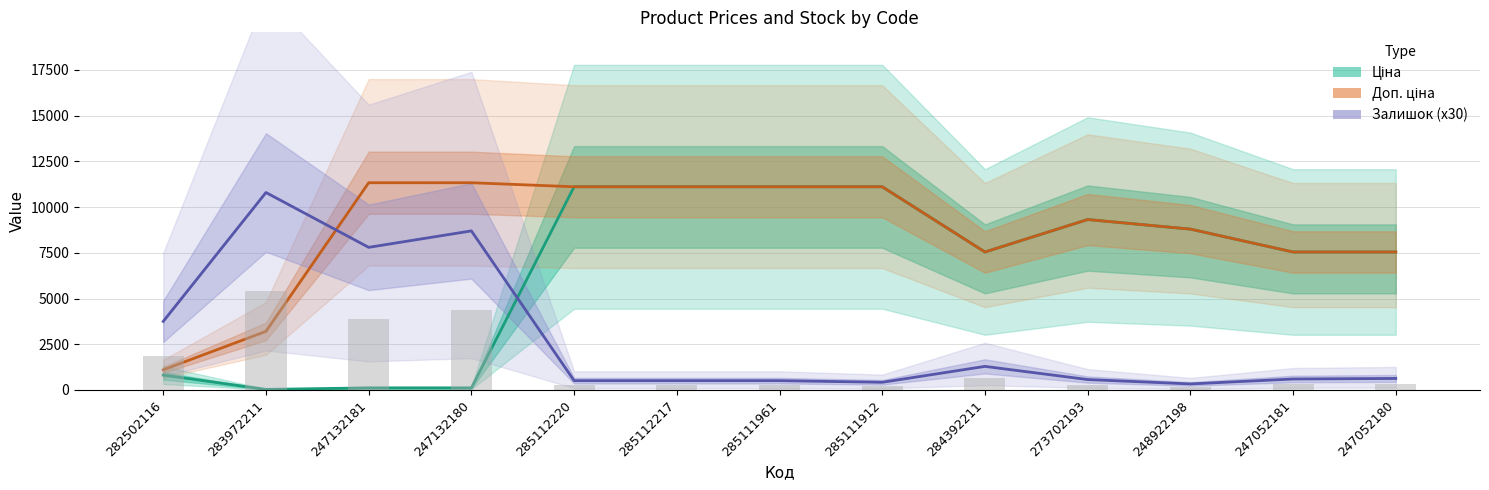

Reading left to right, what are all the values shown in this chart?

Ціна: 813.0	32.0	113.3	113.3	11113.6	11113.6	11113.6	11113.6	7545.9	9321.4	8797.6	7545.9	7545.9
Доп. ціна: 1101.8	3205.0	11334.0	11334.0	11113.6	11113.6	11113.6	11113.6	7545.9	9321.4	8797.6	7545.9	7545.9
Залишок (x30): 3750.0	10800.0	7800.0	8700.0	510.0	510.0	510.0	420.0	1290.0	570.0	330.0	600.0	630.0